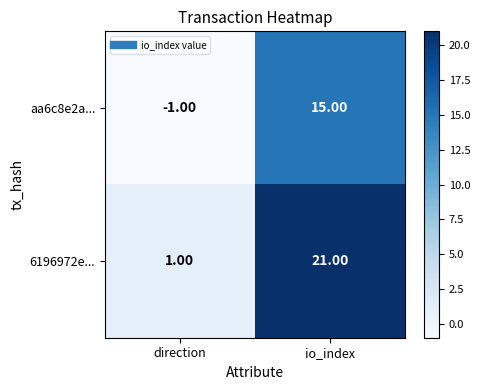

What is the average value of the aa6c8e2a... series?

7